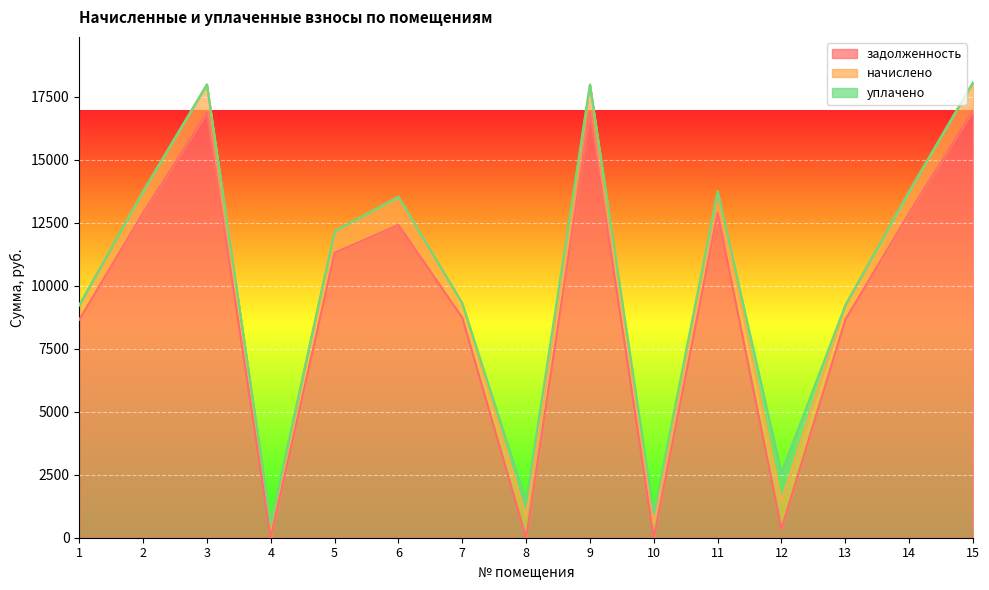

True or false: задолженность has a value of 7402.5 at 2.

False